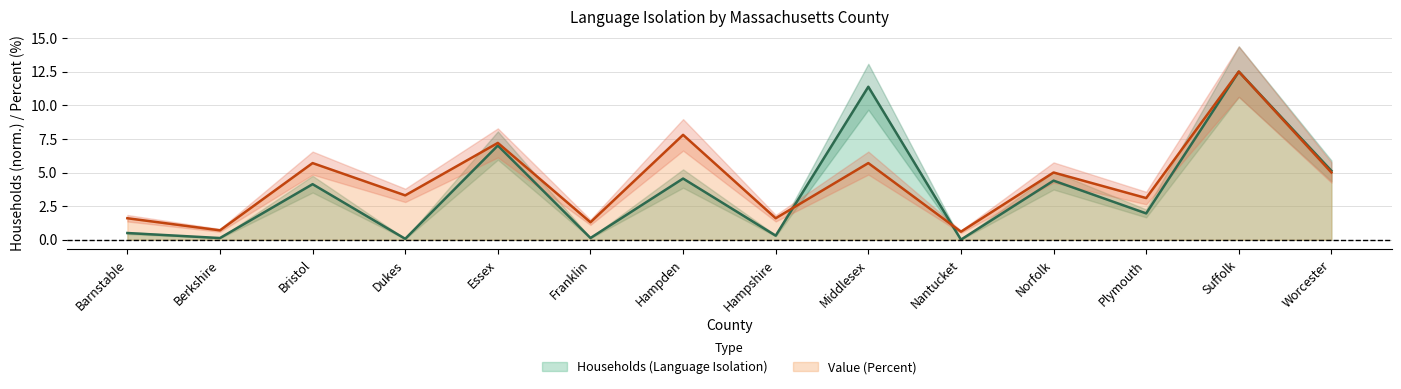

Reading left to right, transcribe all the data shown in this chart.

Households (Language Isolation): Barnstable=0.5	Berkshire=0.1	Bristol=4.1	Dukes=0.1	Essex=7.0	Franklin=0.1	Hampden=4.6	Hampshire=0.3	Middlesex=11.4	Nantucket=0.0	Norfolk=4.4	Plymouth=2.0	Suffolk=12.5	Worcester=5.1
Value (Percent): Barnstable=1.6	Berkshire=0.7	Bristol=5.7	Dukes=3.3	Essex=7.2	Franklin=1.3	Hampden=7.8	Hampshire=1.6	Middlesex=5.7	Nantucket=0.6	Norfolk=5.0	Plymouth=3.1	Suffolk=12.5	Worcester=5.0